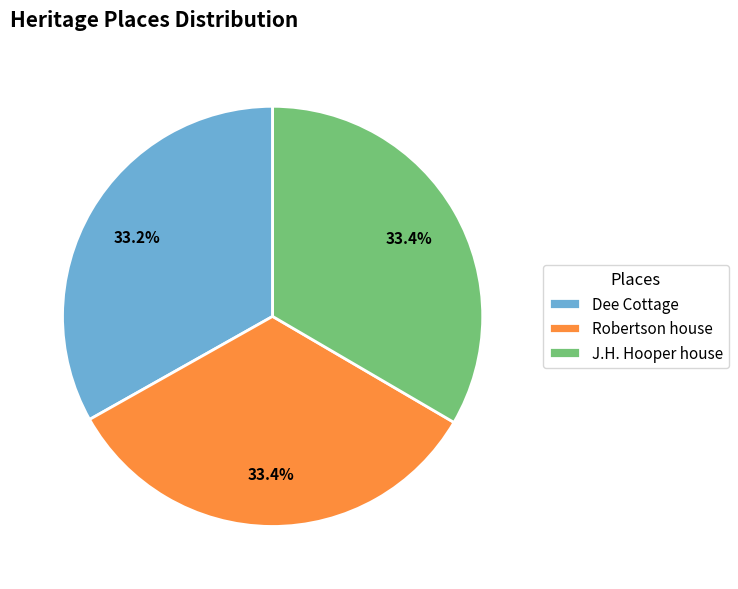

Does any single category account for the majority?

No